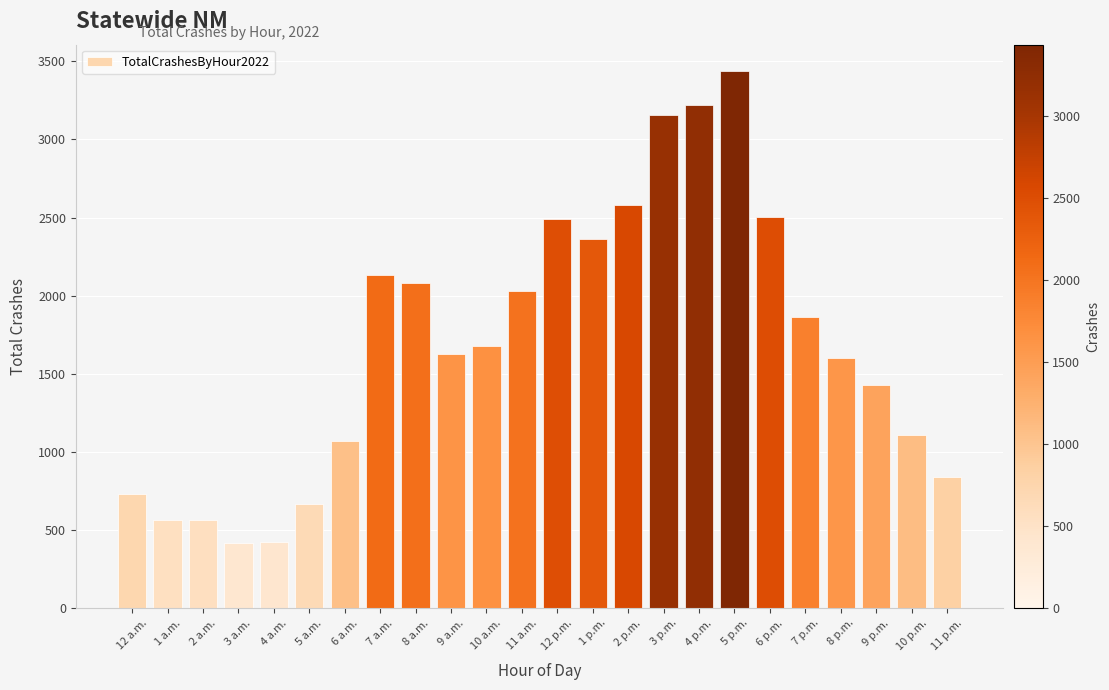

Is it true that the value at 9 a.m. is 829?

False